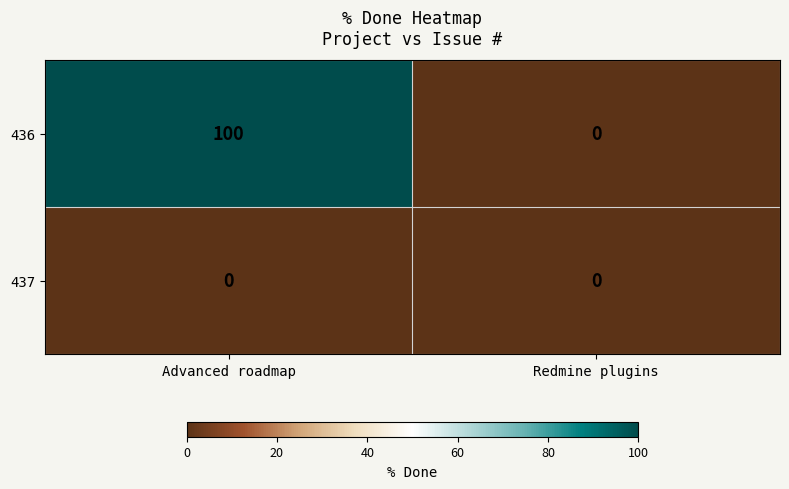

The value of 436 at Redmine plugins is 51. True or false?

False